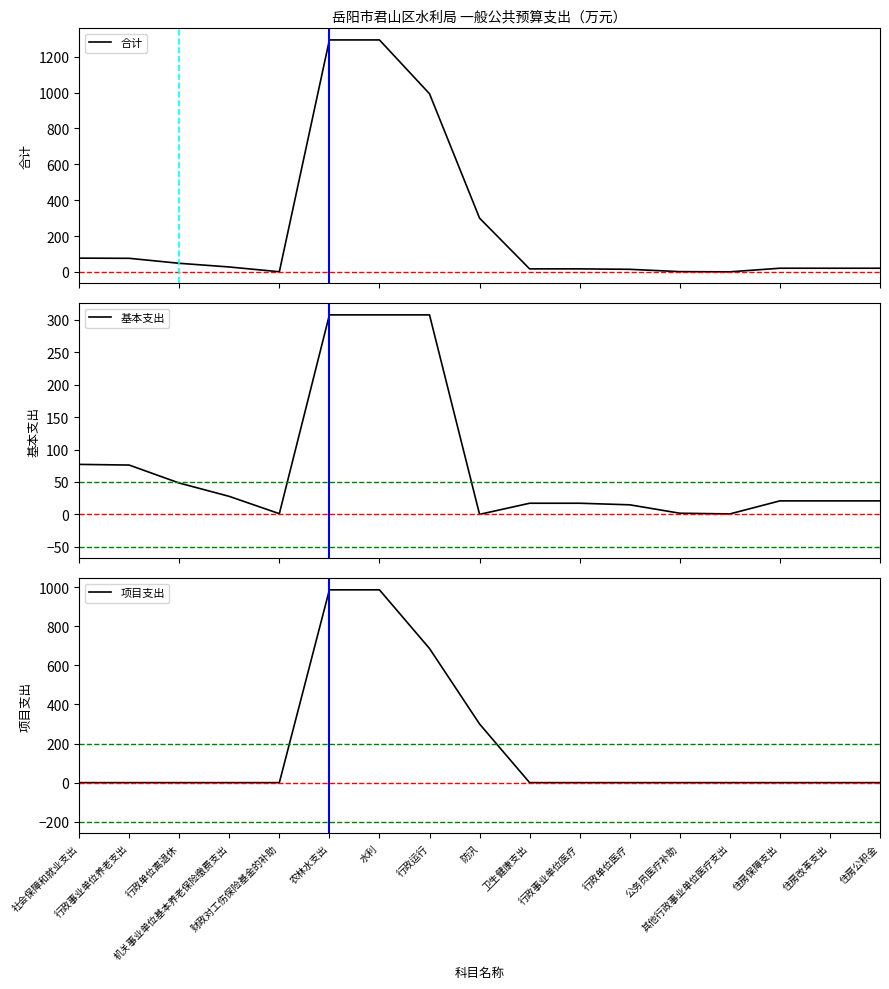

Does the chart have visible grid lines?

No